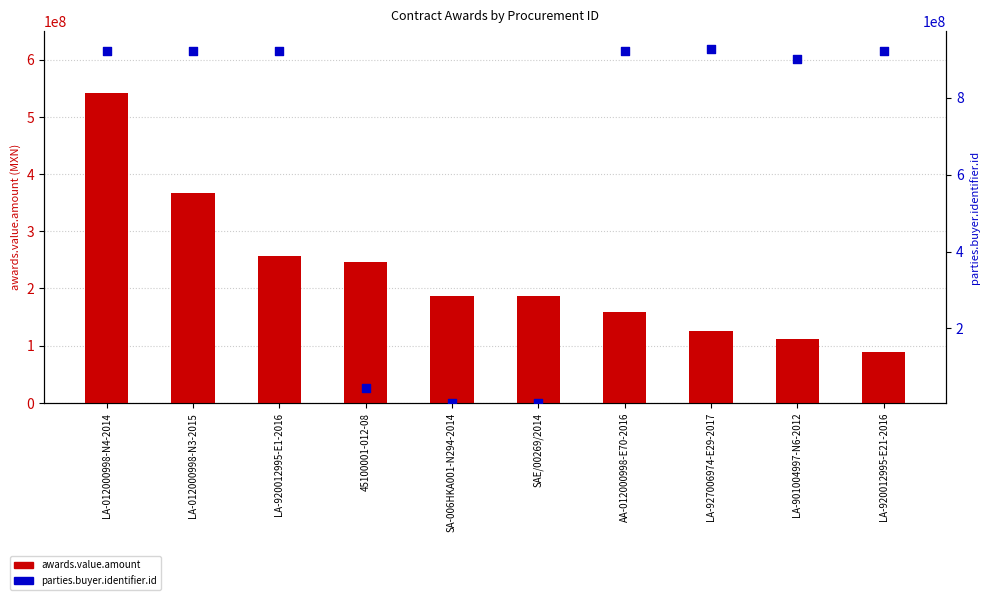

What are all the series names shown in the legend?

awards.value.amount, parties.buyer.identifier.id